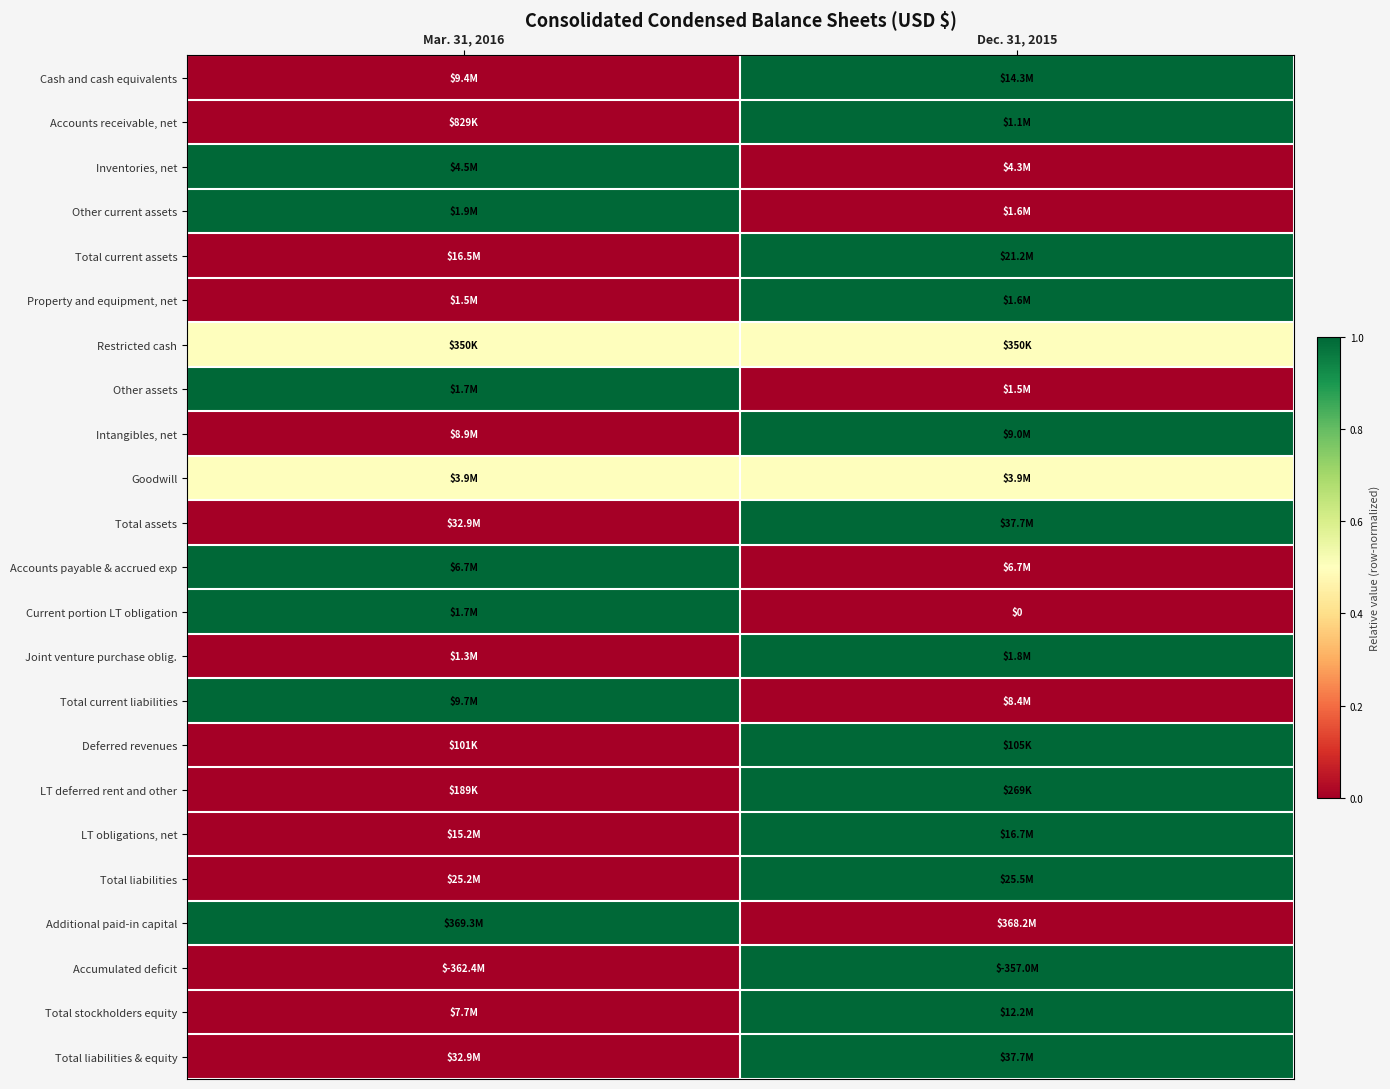

How many data points does each series have?

2